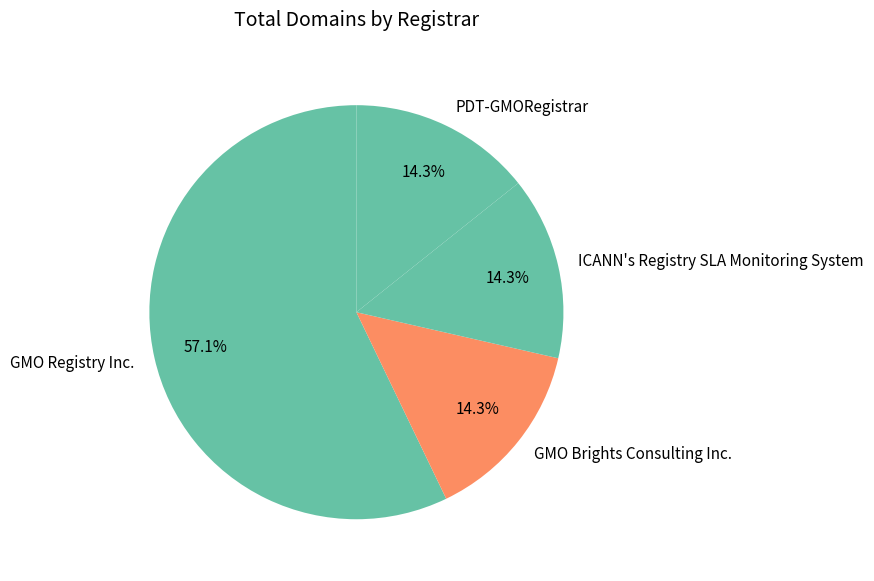

To the nearest percent, what portion does GMO Registry Inc. represent?

57%